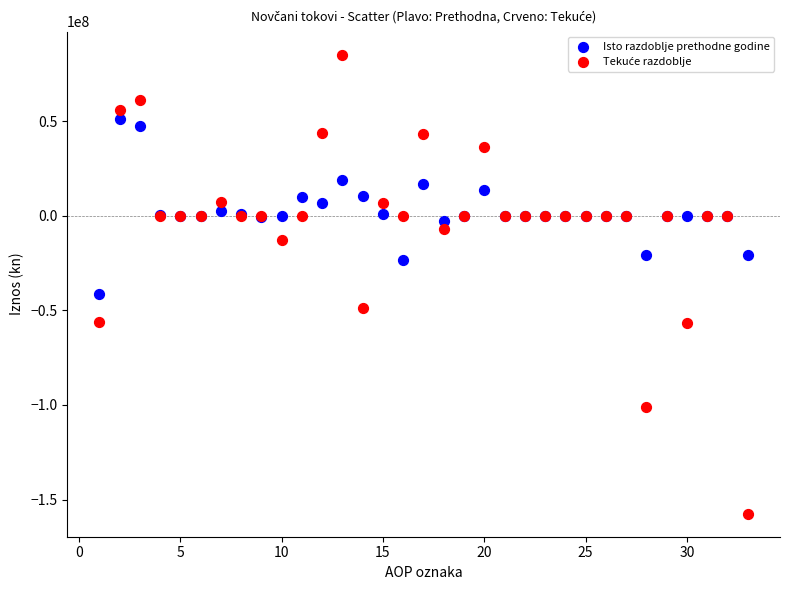

Across all series, what Y value is closest to -36094488?

-41278567